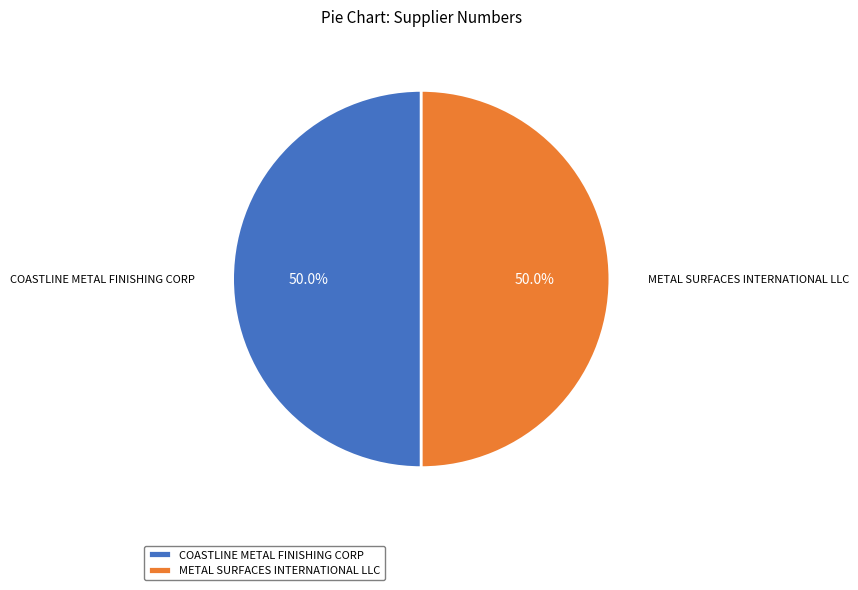

Is it true that COASTLINE METAL FINISHING CORP is 55% of the pie?

False